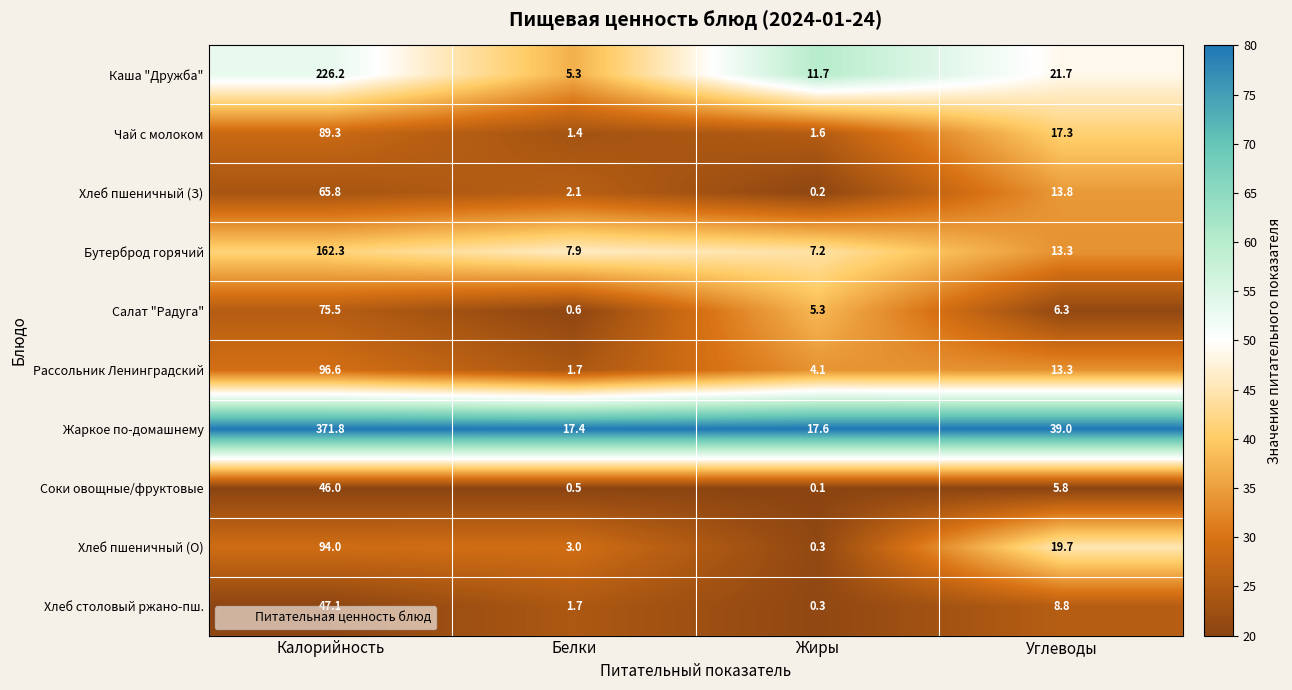

Is it true that Хлеб пшеничный (З) equals 2.1 at Белки?

True